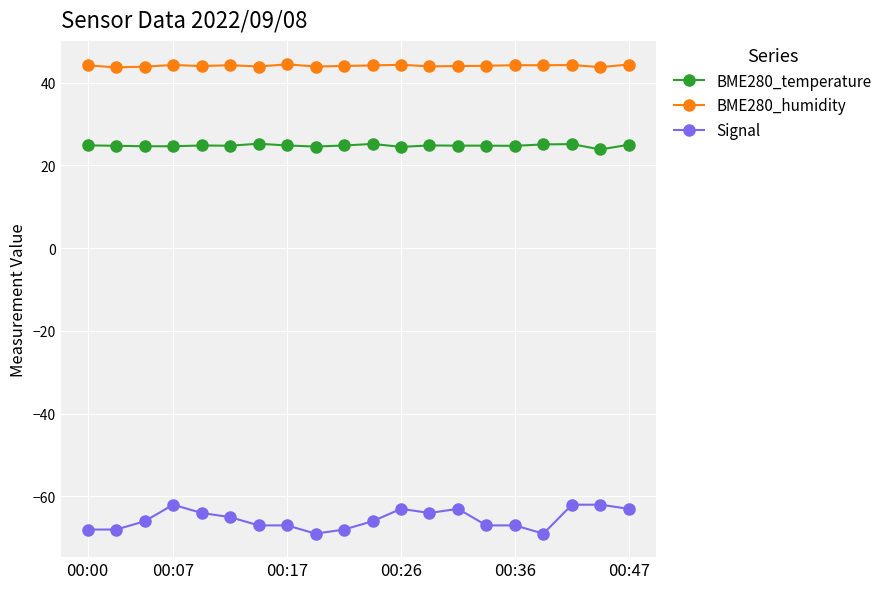

In BME280_humidity, how many points are lower than both neighbors (excluding endpoints)?

7